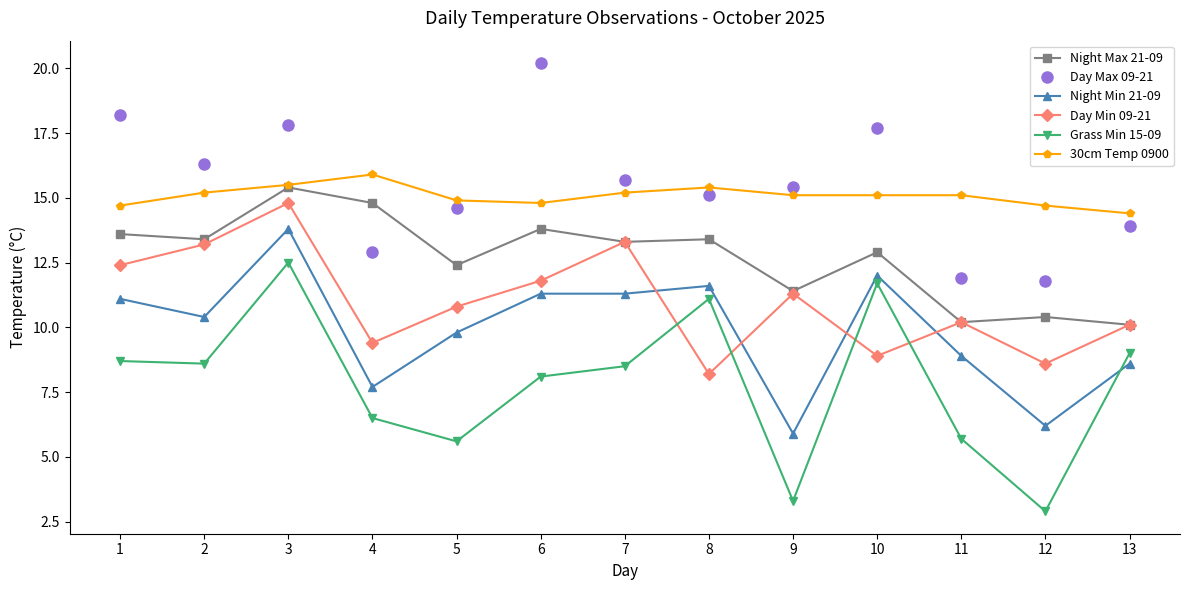

Reading right to left, list all the values displayed in this chart.

Night Max 21-09: 10.1	10.4	10.2	12.9	11.4	13.4	13.3	13.8	12.4	14.8	15.4	13.4	13.6
Day Max 09-21: 13.9	11.8	11.9	17.7	15.4	15.1	15.7	20.2	14.6	12.9	17.8	16.3	18.2
Night Min 21-09: 8.6	6.2	8.9	12.0	5.9	11.6	11.3	11.3	9.8	7.7	13.8	10.4	11.1
Day Min 09-21: 10.1	8.6	10.2	8.9	11.3	8.2	13.3	11.8	10.8	9.4	14.8	13.2	12.4
Grass Min 15-09: 9.0	2.9	5.7	11.7	3.3	11.1	8.5	8.1	5.6	6.5	12.5	8.6	8.7
30cm Temp 0900: 14.4	14.7	15.1	15.1	15.1	15.4	15.2	14.8	14.9	15.9	15.5	15.2	14.7